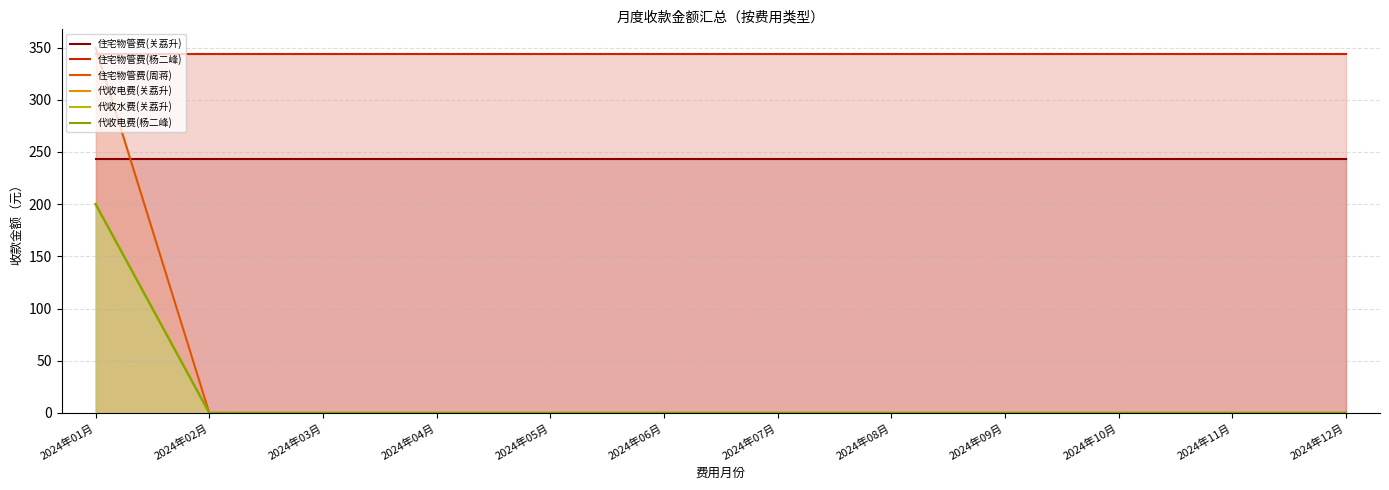

True or false: 住宅物管费(关荔升) and 住宅物管费(杨二峰) intersect in this chart.

False